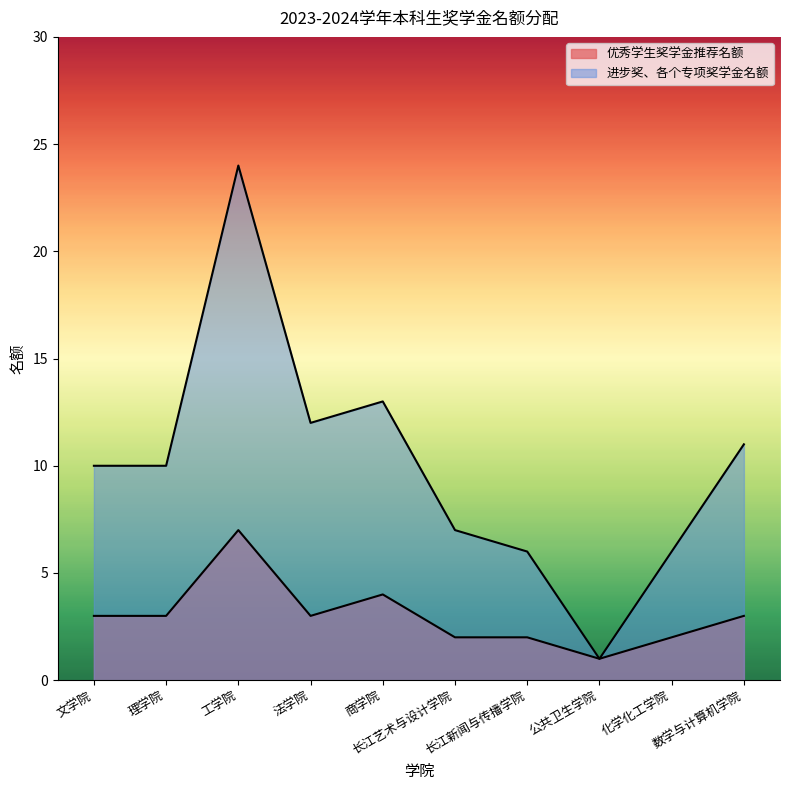

True or false: 优秀学生奖学金推荐名额 has a value of 4 at 商学院.

True